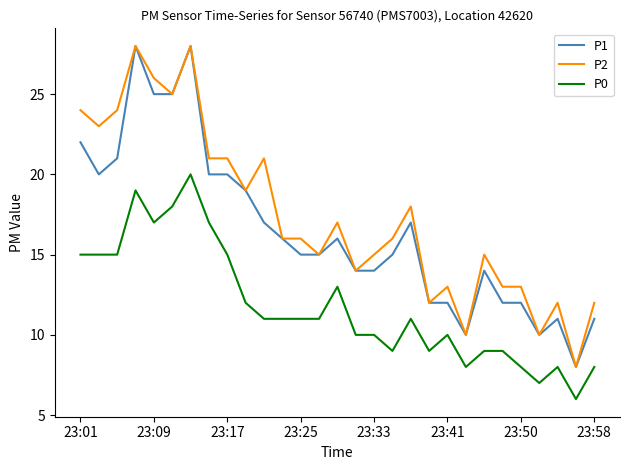

True or false: P0 and P2 cross at least once.

False